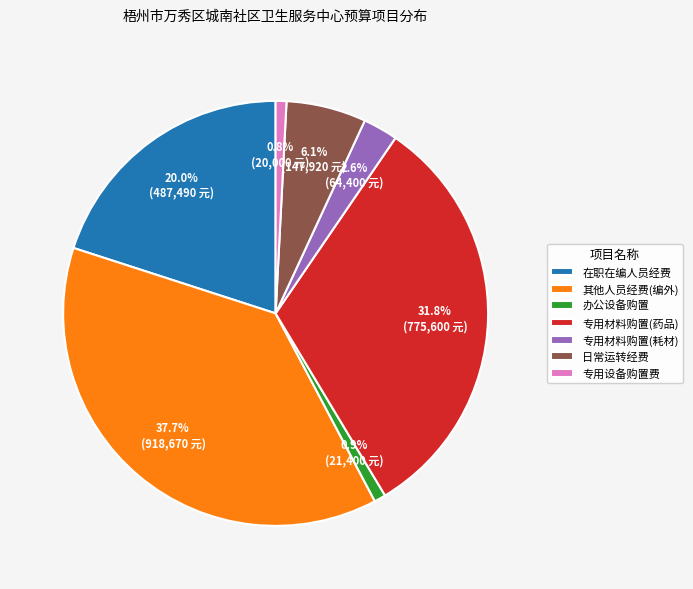

To the nearest percent, what is the difference between the 办公设备购置 and 专用材料购置(药品) slice percentages?

31%